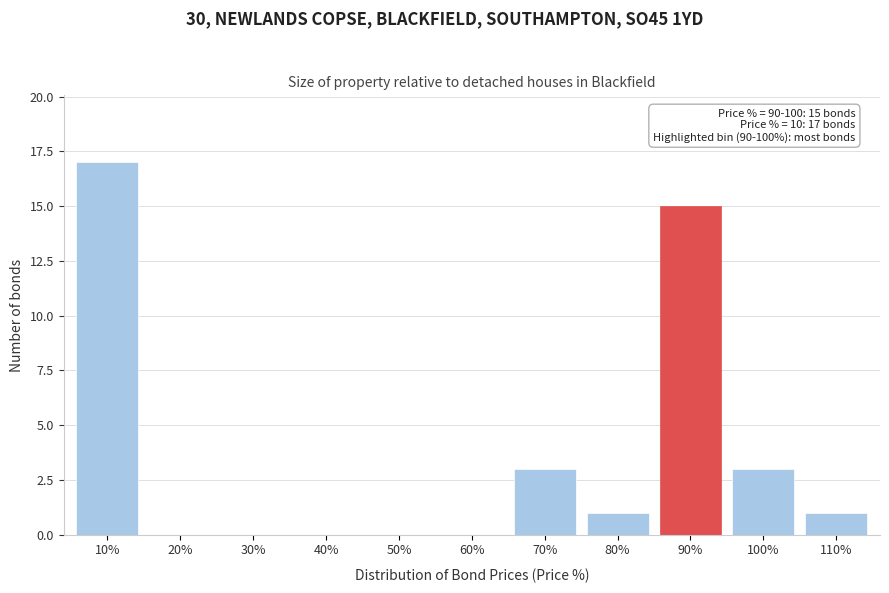

Reading left to right, extract all data points from this chart.

10%=17	20%=0	30%=0	40%=0	50%=0	60%=0	70%=3	80%=1	90%=15	100%=3	110%=1